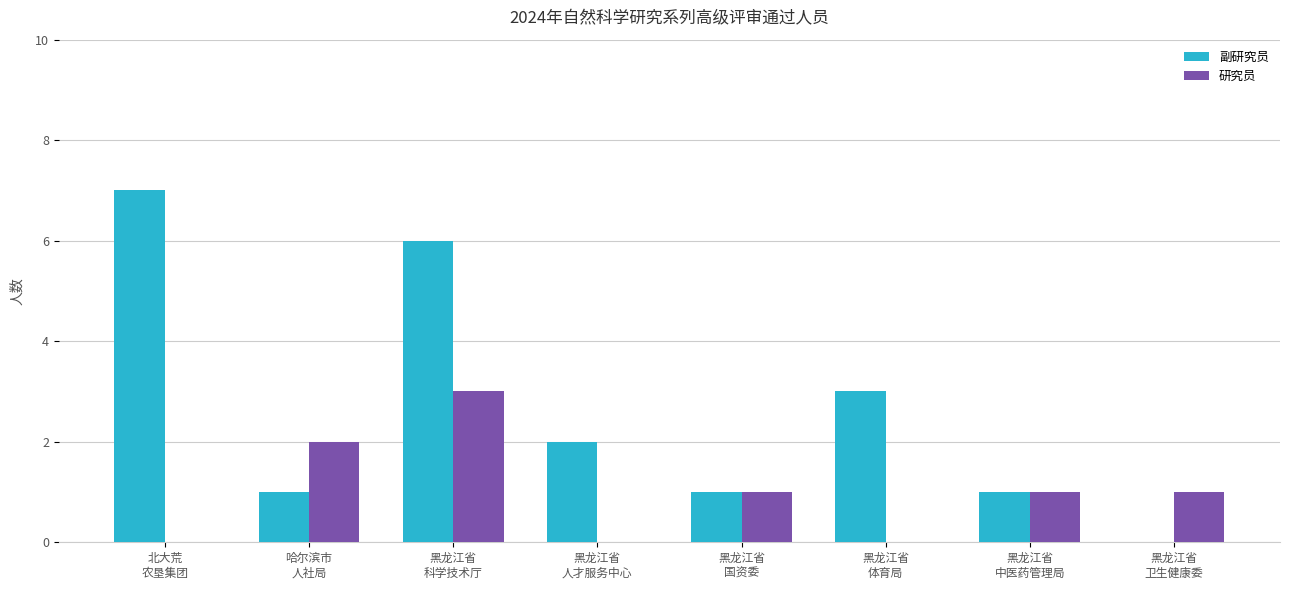

The value of 研究员 at 黑龙江省
体育局 is 0. True or false?

True